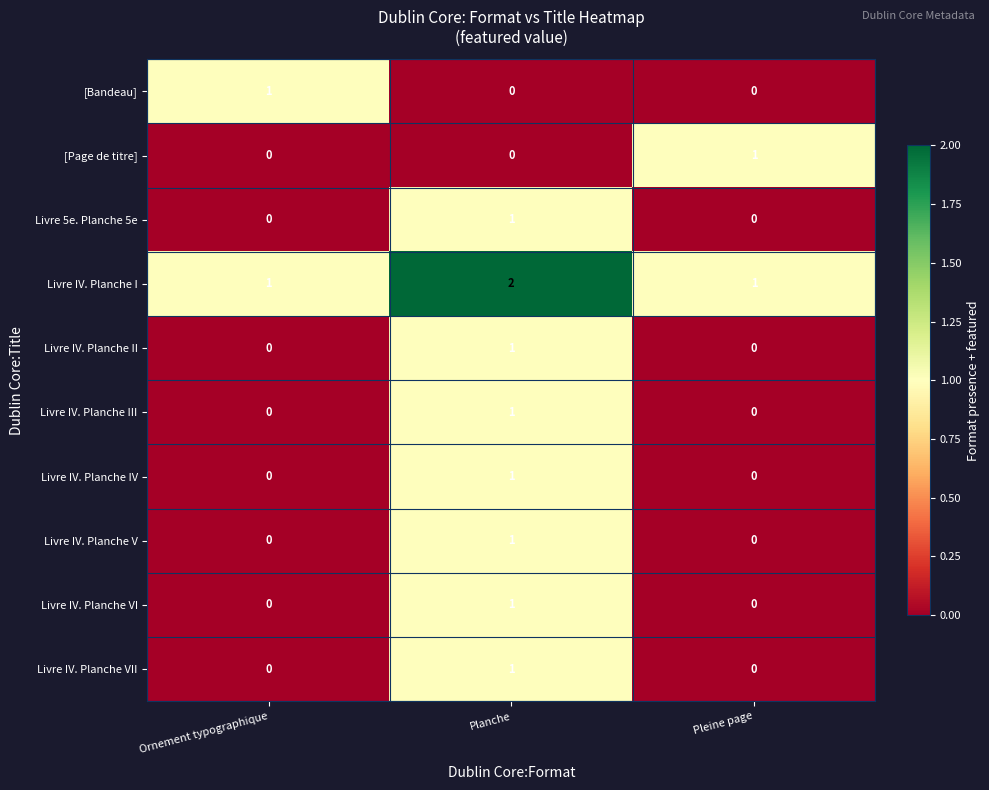

At which label does Livre IV. Planche IV reach its peak?

Planche